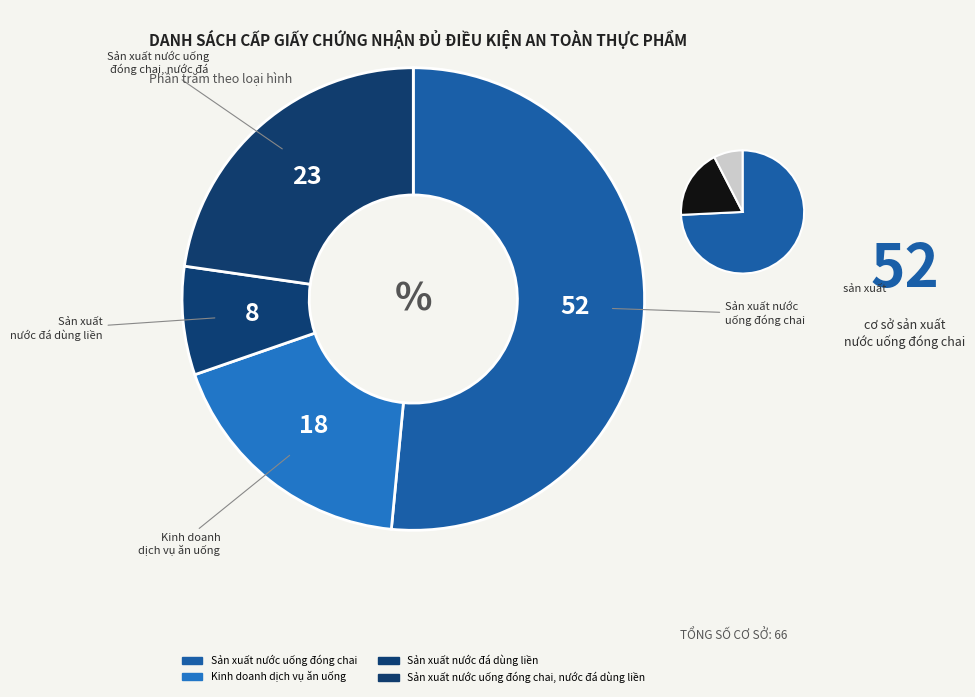

Which category has the biggest portion of the pie?

Sản xuất nước uống đóng chai